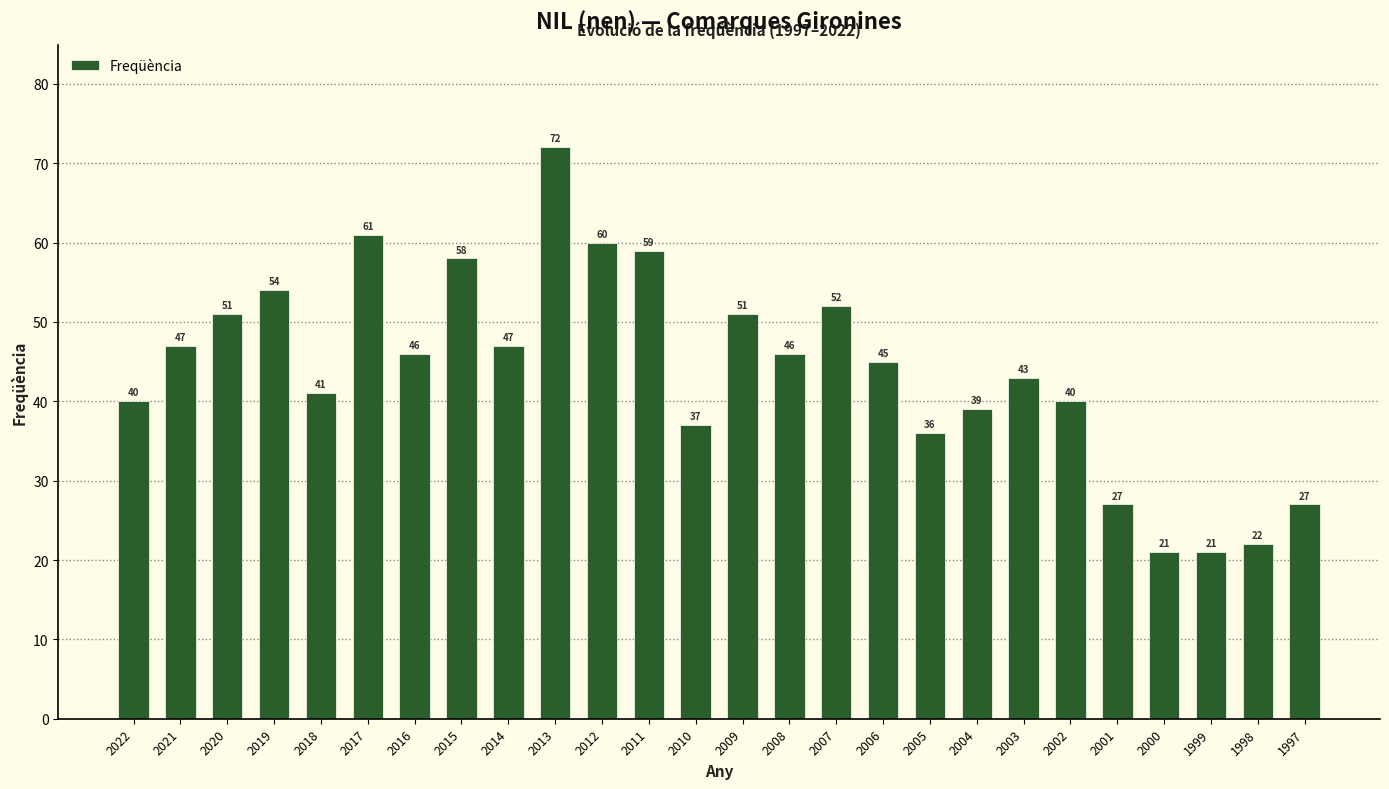

Where does the data first go above 46?

2021